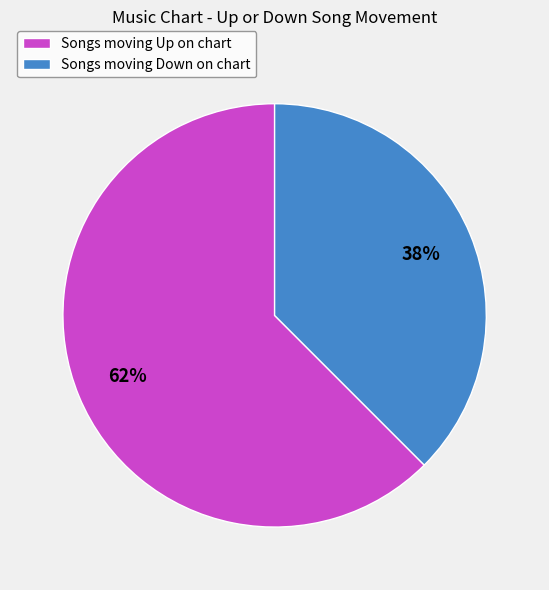

What percentage is the Songs moving Up on chart slice, to the nearest percent?

62%